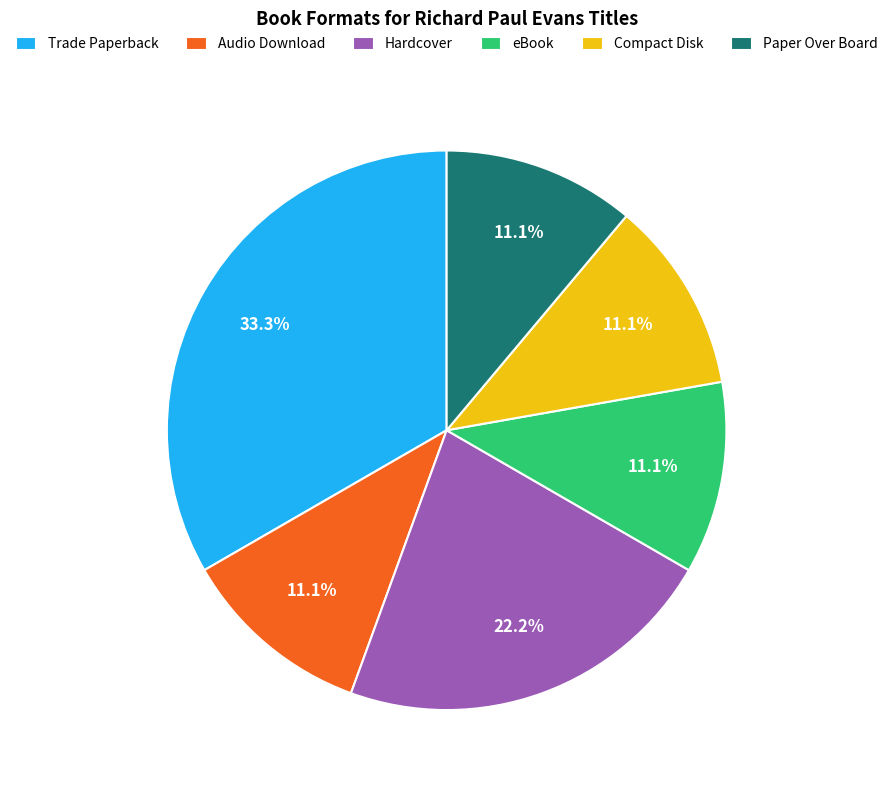

Count the number of slices in the pie.

6